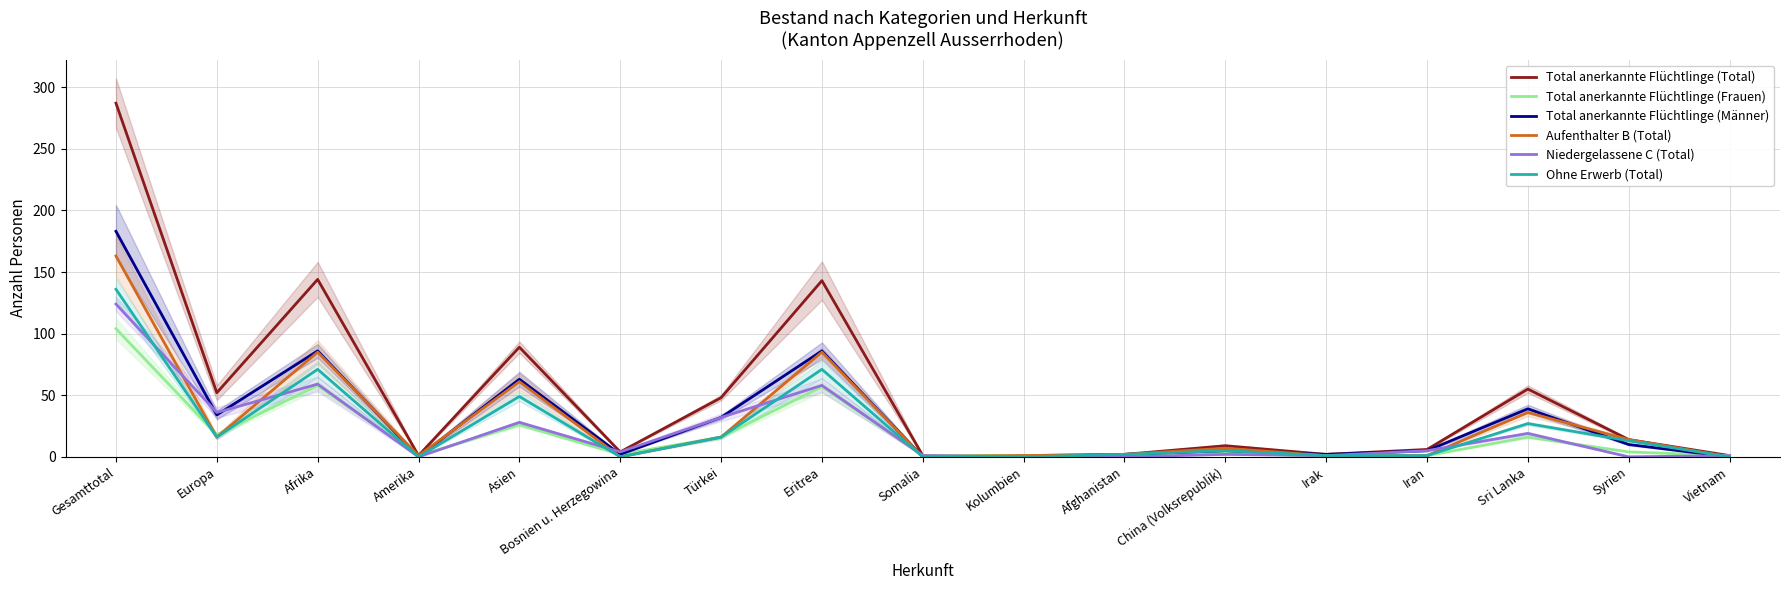

The Total anerkannte Flüchtlinge (Männer) series shows 5 at China (Volksrepublik). True or false?

True